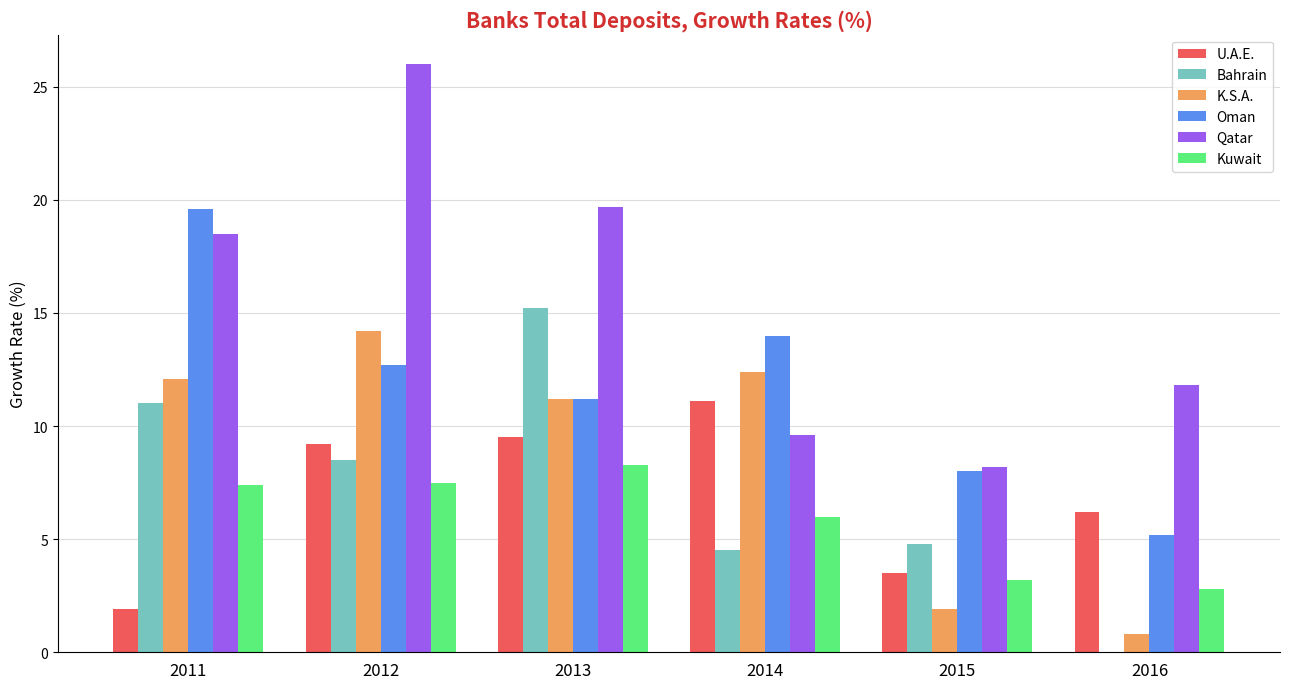

What is the difference between the Qatar values at 2016 and 2013?

7.9